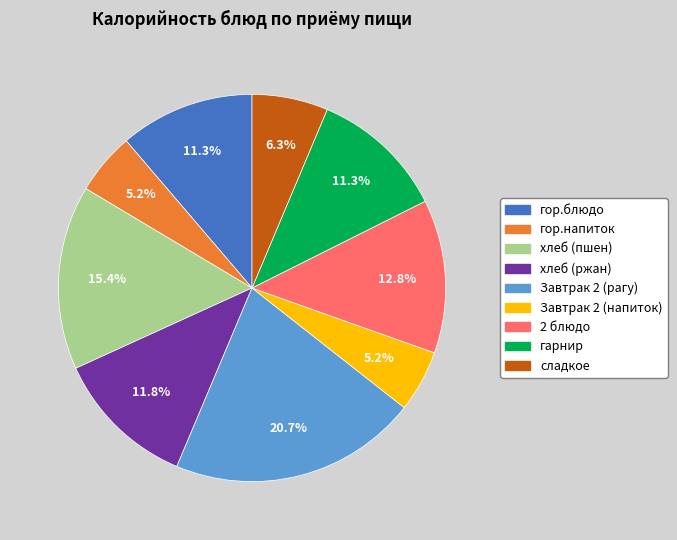

Does хлеб (ржан) account for over 50% of the chart?

No